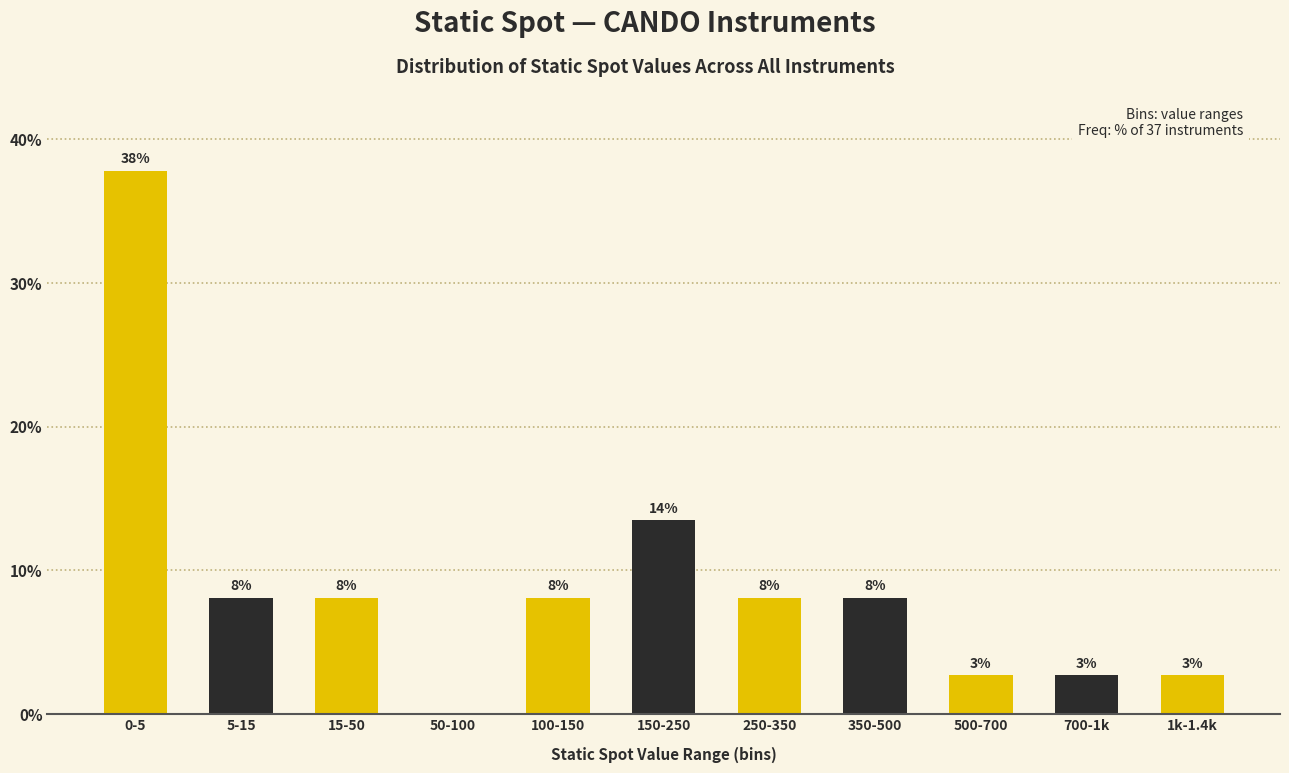

Are the bars horizontal?

No